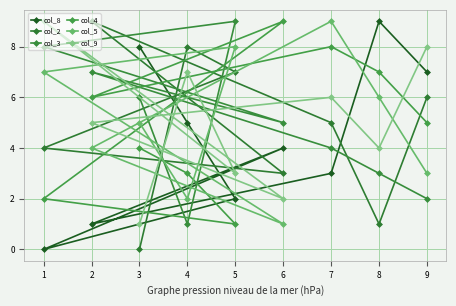

What are all the series names shown in the legend?

col_8, col_2, col_3, col_4, col_5, col_9